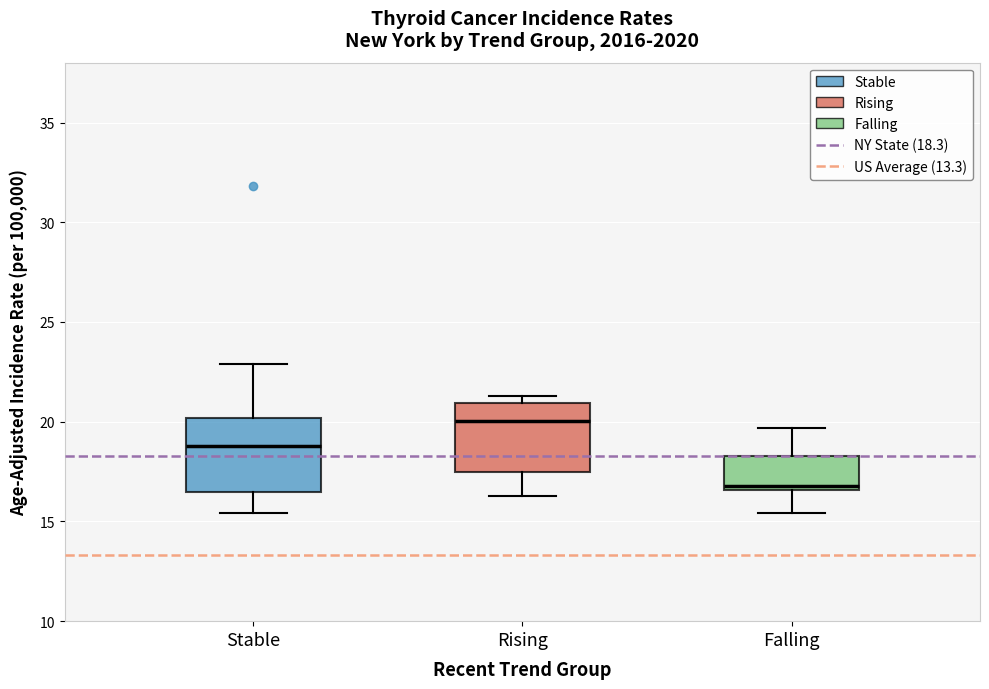

Where does the median line of the box for Rising sit on the y-axis? The values are not printed on the chart, so give them approximately, as read against the axis.

20.0